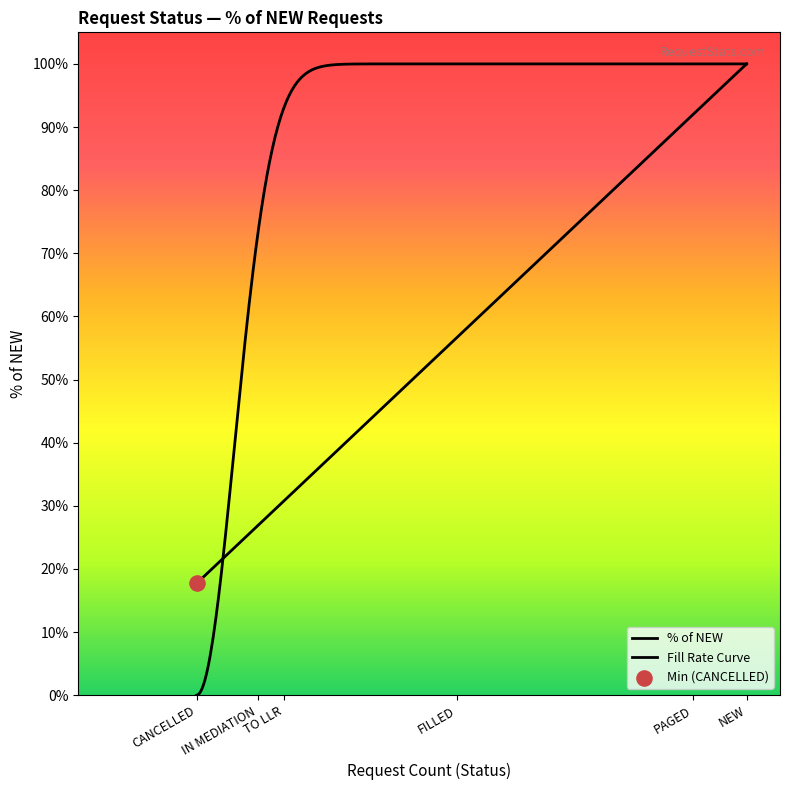

Between NEW and IN MEDIATION, which is larger?

NEW